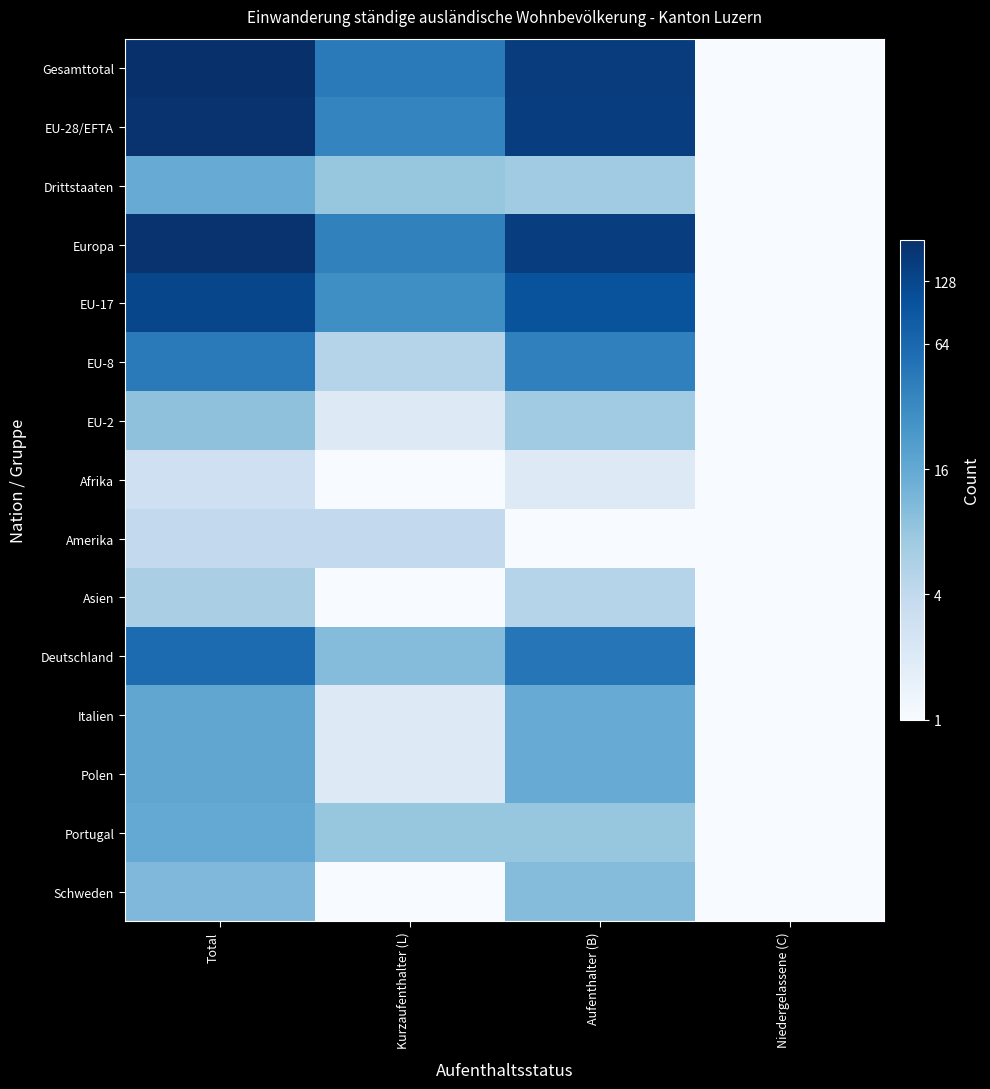

Reading left to right, extract all data points from this chart.

Gesamttotal: Total=202.0	Kurzaufenthalter (L)=44.0	Aufenthalter (B)=157.0	Niedergelassene (C)=1.0
EU-28/EFTA: Total=187.0	Kurzaufenthalter (L)=36.0	Aufenthalter (B)=150.0	Niedergelassene (C)=1.0
Drittstaaten: Total=15.0	Kurzaufenthalter (L)=8.0	Aufenthalter (B)=7.0	Niedergelassene (C)=0.5
Europa: Total=189.0	Kurzaufenthalter (L)=38.0	Aufenthalter (B)=150.0	Niedergelassene (C)=1.0
EU-17: Total=128.0	Kurzaufenthalter (L)=29.0	Aufenthalter (B)=98.0	Niedergelassene (C)=1.0
EU-8: Total=44.0	Kurzaufenthalter (L)=5.0	Aufenthalter (B)=39.0	Niedergelassene (C)=0.5
EU-2: Total=9.0	Kurzaufenthalter (L)=2.0	Aufenthalter (B)=7.0	Niedergelassene (C)=0.5
Afrika: Total=3.0	Kurzaufenthalter (L)=1.0	Aufenthalter (B)=2.0	Niedergelassene (C)=0.5
Amerika: Total=4.0	Kurzaufenthalter (L)=4.0	Aufenthalter (B)=0.5	Niedergelassene (C)=0.5
Asien: Total=6.0	Kurzaufenthalter (L)=1.0	Aufenthalter (B)=5.0	Niedergelassene (C)=0.5
Deutschland: Total=60.0	Kurzaufenthalter (L)=10.0	Aufenthalter (B)=49.0	Niedergelassene (C)=1.0
Italien: Total=17.0	Kurzaufenthalter (L)=2.0	Aufenthalter (B)=15.0	Niedergelassene (C)=0.5
Polen: Total=17.0	Kurzaufenthalter (L)=2.0	Aufenthalter (B)=15.0	Niedergelassene (C)=0.5
Portugal: Total=16.0	Kurzaufenthalter (L)=8.0	Aufenthalter (B)=8.0	Niedergelassene (C)=0.5
Schweden: Total=11.0	Kurzaufenthalter (L)=1.0	Aufenthalter (B)=10.0	Niedergelassene (C)=0.5